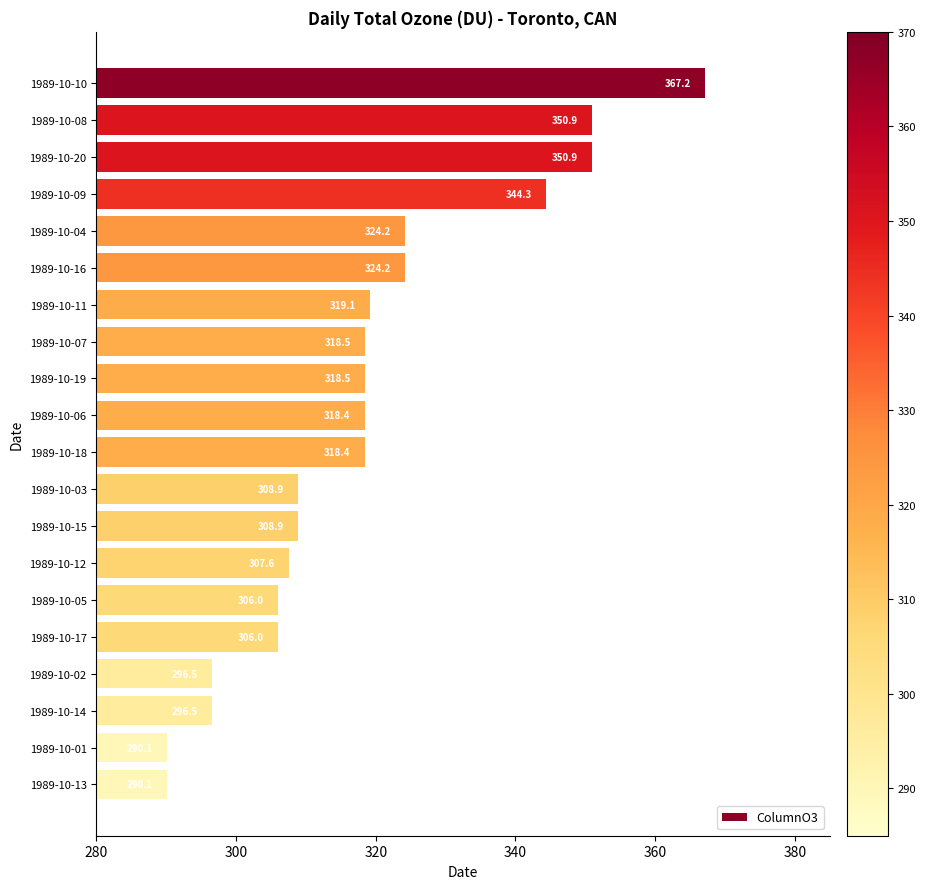

Count the number of categories in the chart.

20